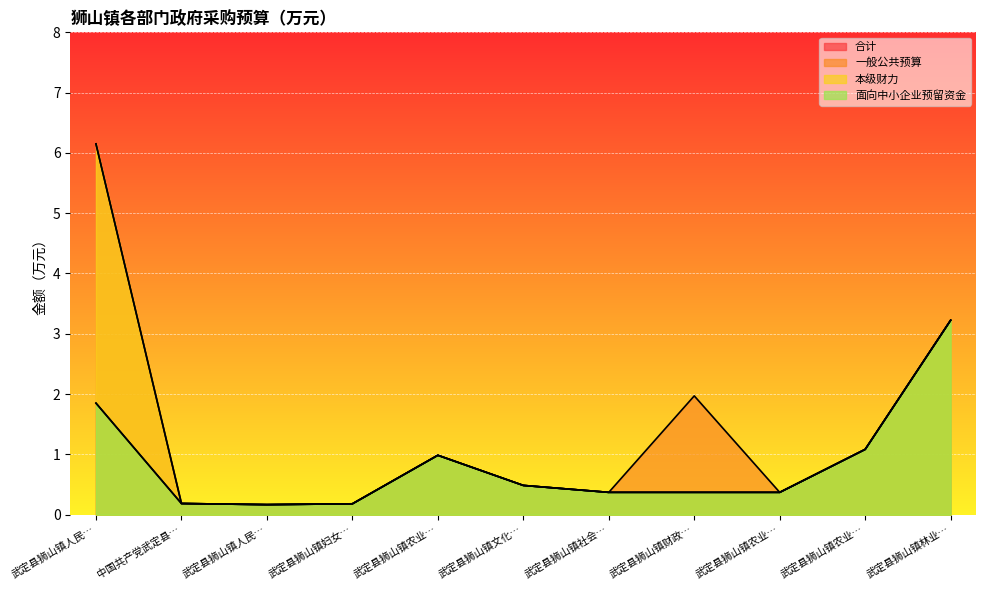

At which label does 本级财力 reach its minimum?

武定县狮山镇人民…